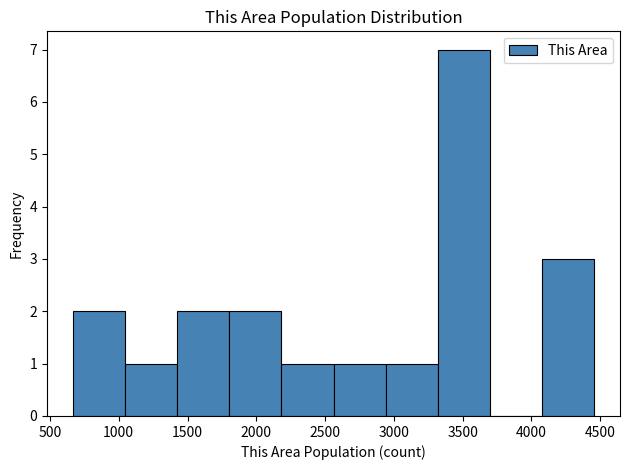

How tall is the bar that spans 2200 to 2550 on the x-axis? Neither the bar edges nor the heights are printed on the chart, so give them approximately, as read against the axes.

1